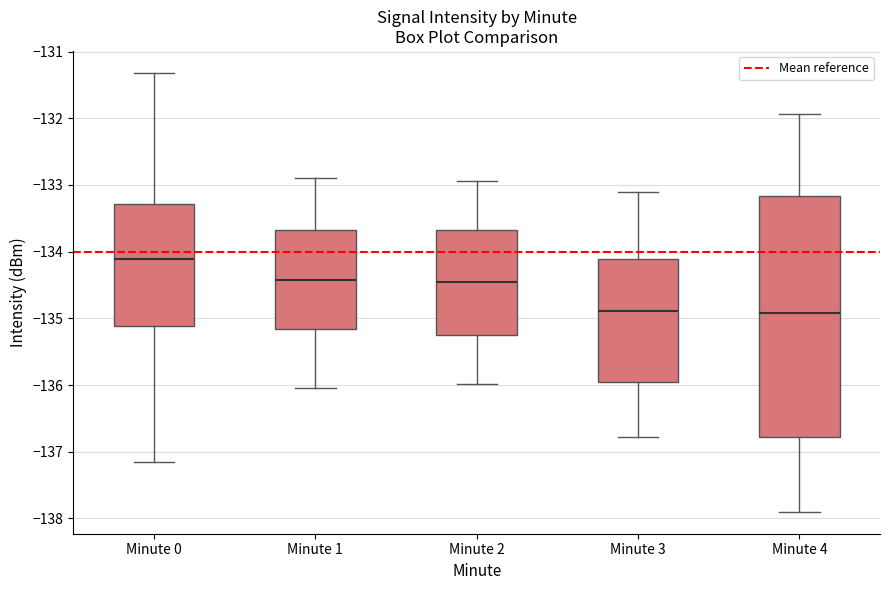

Reading left to right, transcribe this box plot: for each box, give where its median line is, the range the box spans, and where its two whiskers end, as read against the y-axis. The values are not printed on the chart, so give them approximately, as read against the axis.

Minute 0: median -134.1, box -135.1 to -133.3, whiskers -137.2 to -131.3
Minute 1: median -134.4, box -135.2 to -133.7, whiskers -136.0 to -132.9
Minute 2: median -134.5, box -135.3 to -133.7, whiskers -136.0 to -132.9
Minute 3: median -134.9, box -136.0 to -134.1, whiskers -136.8 to -133.1
Minute 4: median -134.9, box -136.8 to -133.2, whiskers -137.9 to -131.9